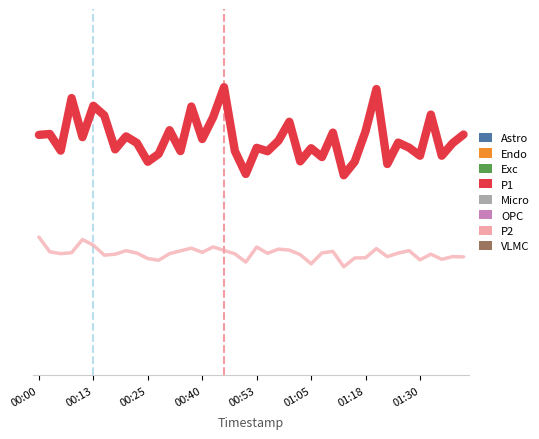

What is the label of the 39th point from the right?

00:13